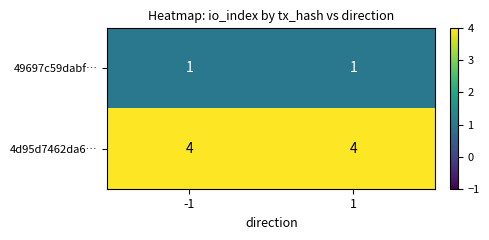

What is the total value across all series at 1?

5